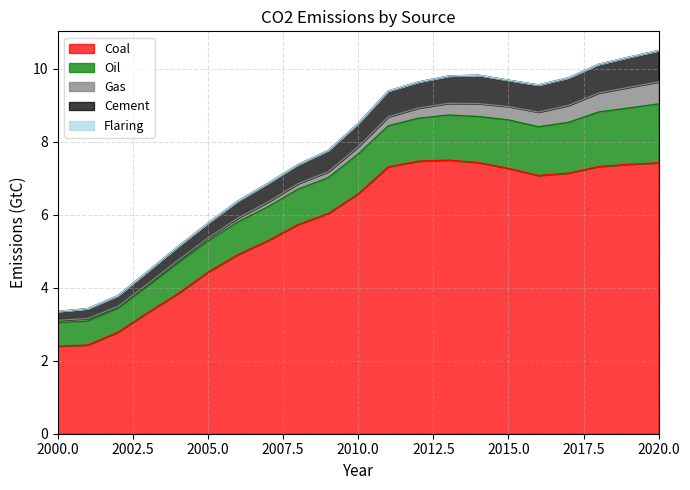

How many lines are shown in the chart?

5